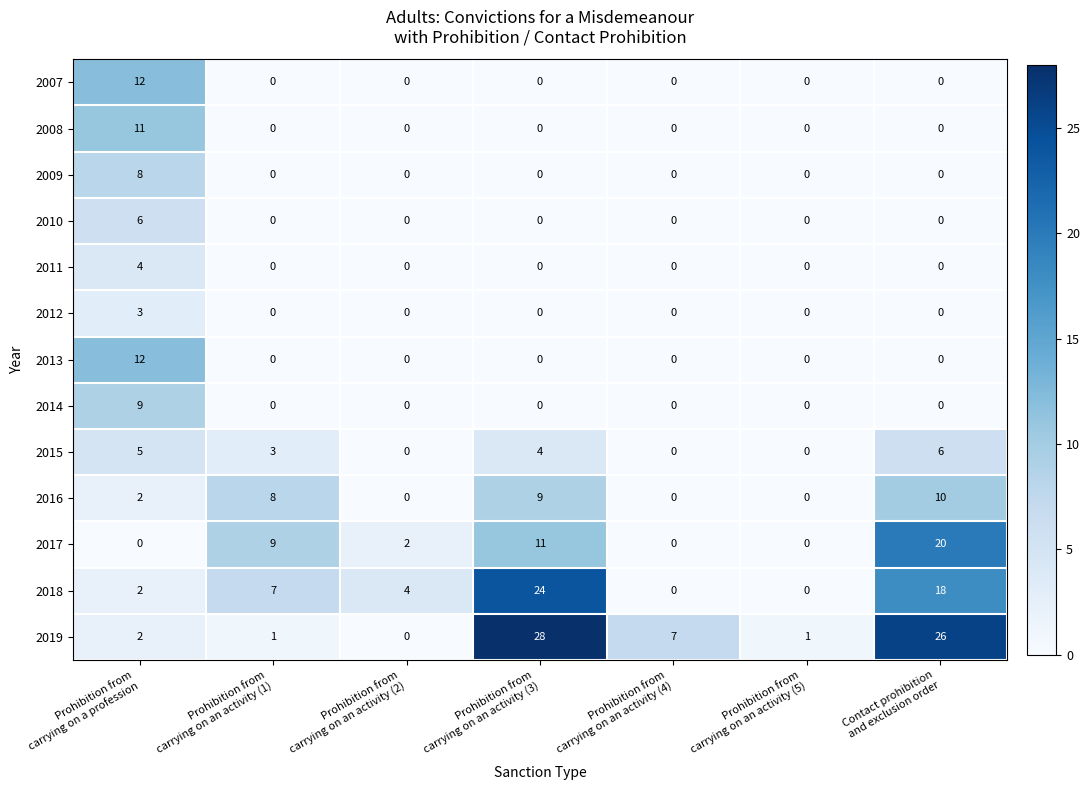

What is the average value of the 2018 series?

8